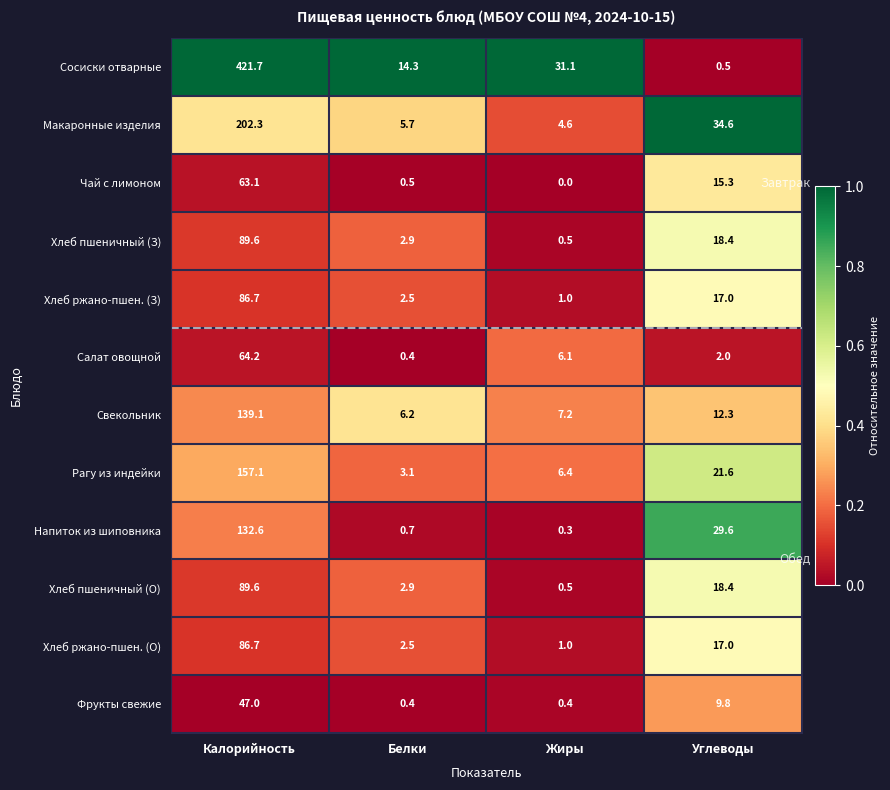

What is the spread (max minus min) of values at Калорийность?

374.7